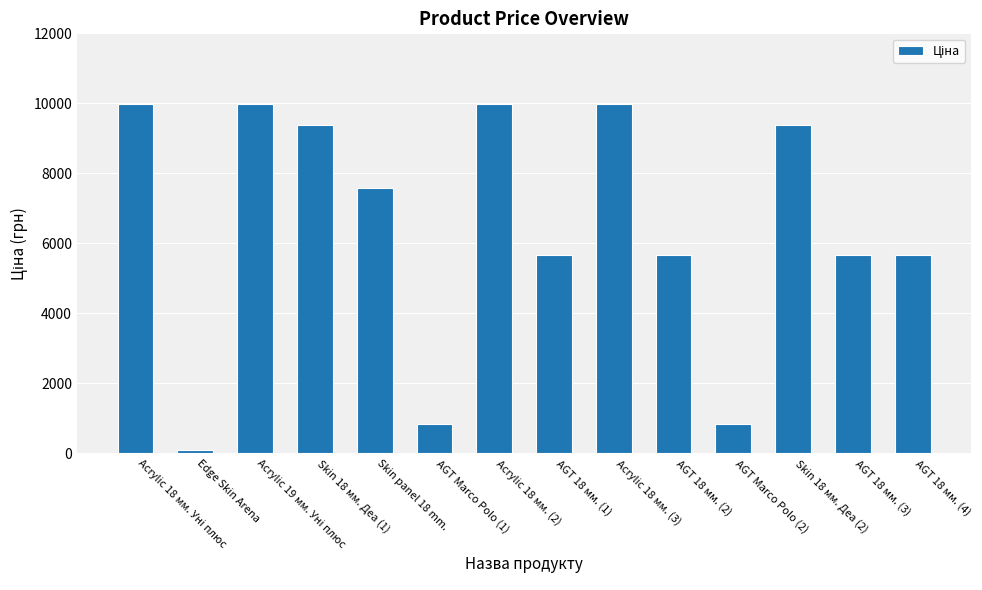

Reading left to right, transcribe all the data shown in this chart.

9975.0	114.1	9975.0	9384.0	7596.5	848.4	9975.0	5673.8	9975.0	5673.8	848.4	9384.0	5673.8	5673.8